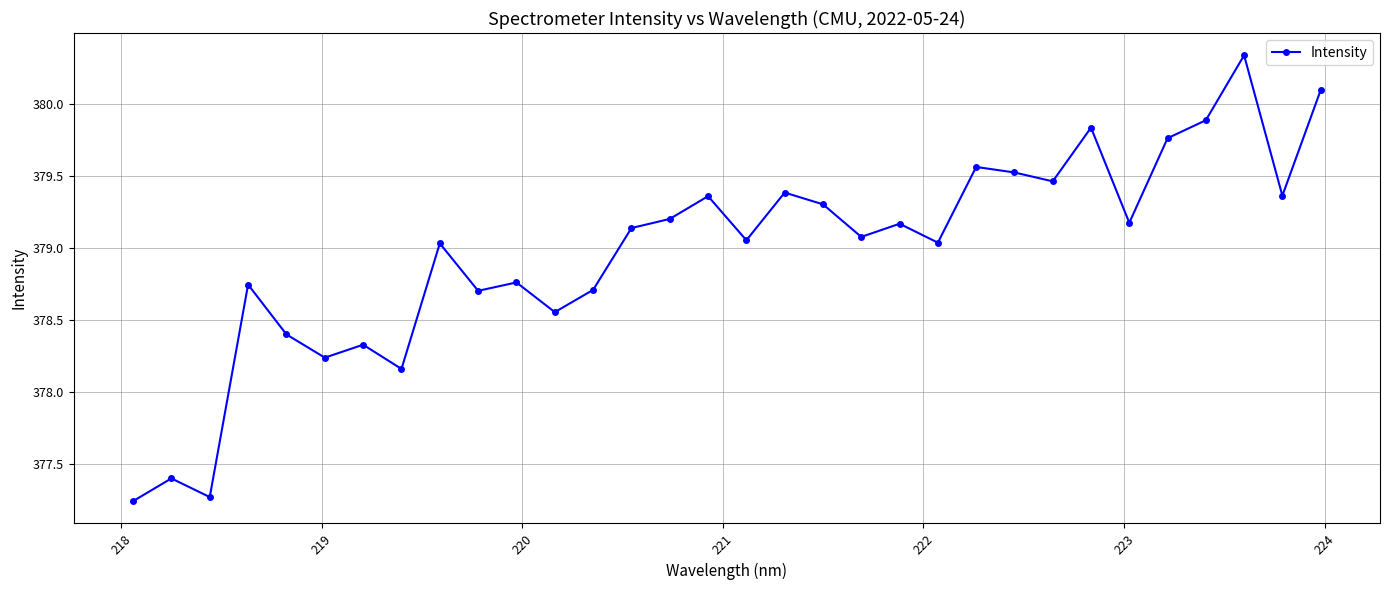

How many interior local peaks (higher than both neighbors) does the data have?

11